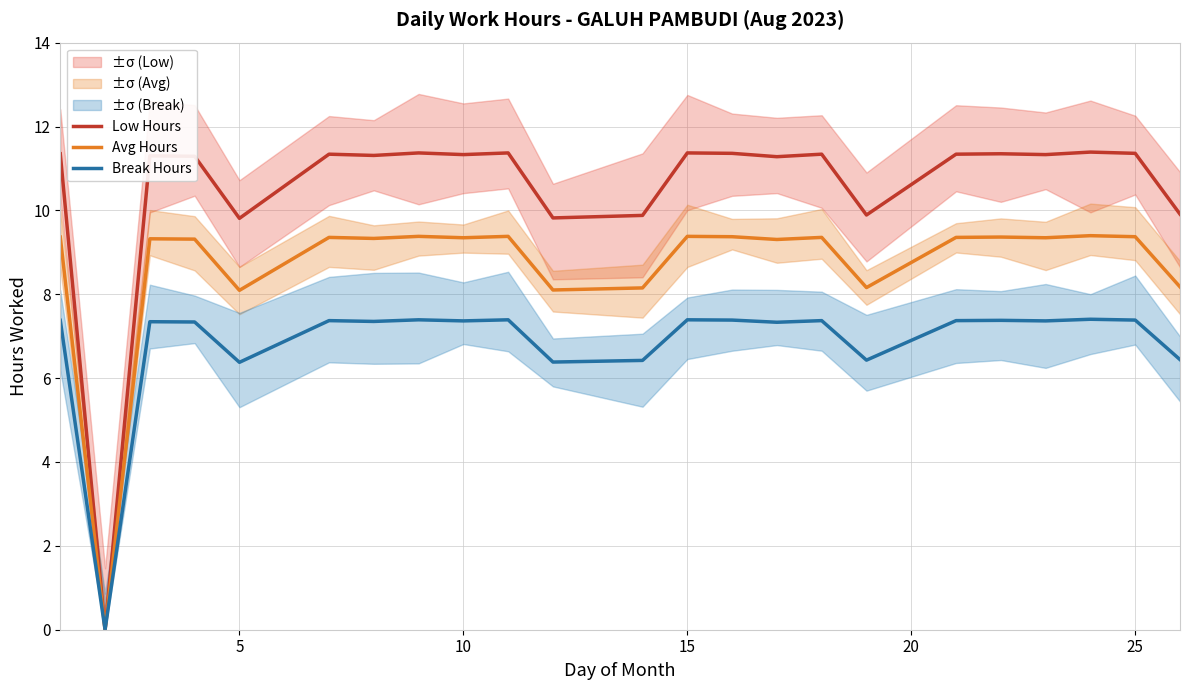

How many categories are shown in the chart?

23